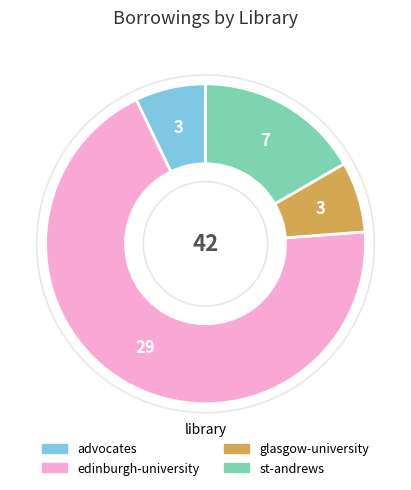

Does edinburgh-university represent more than half of the total?

Yes